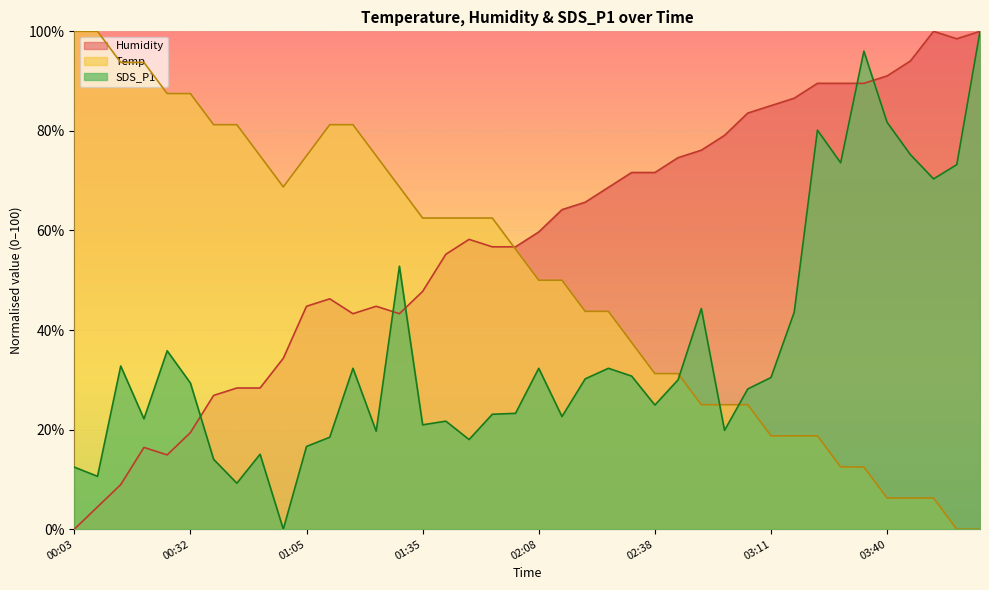

Which series has the largest total across all categories?

Humidity